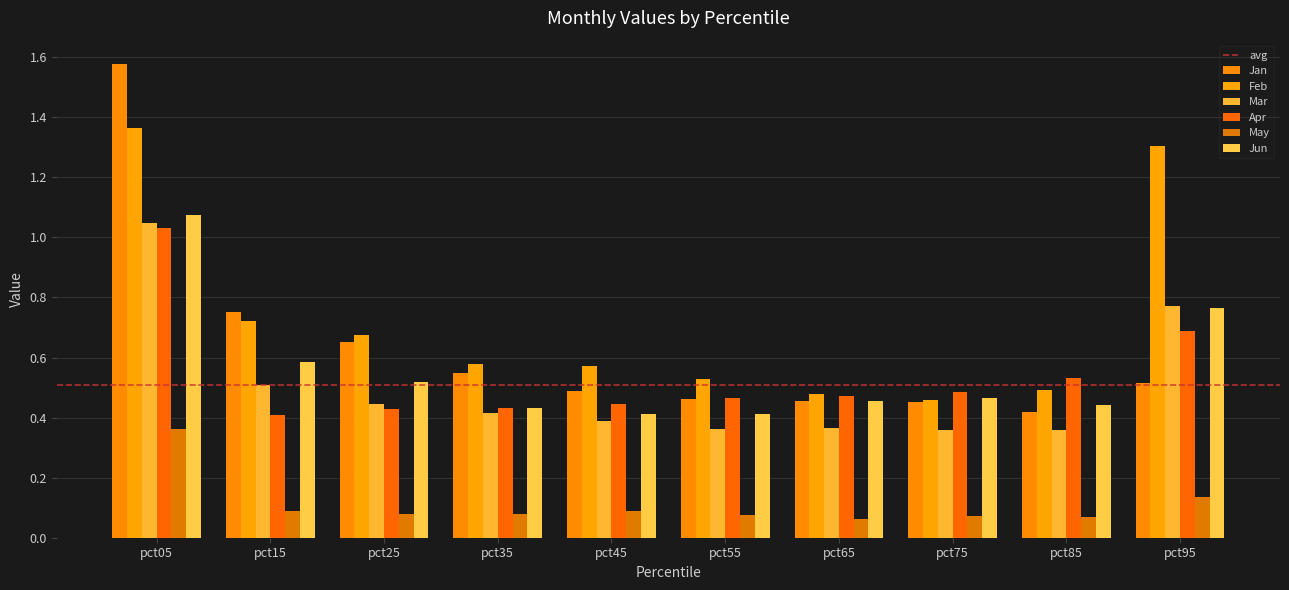

Where is Feb nearest to the value 0?

pct75